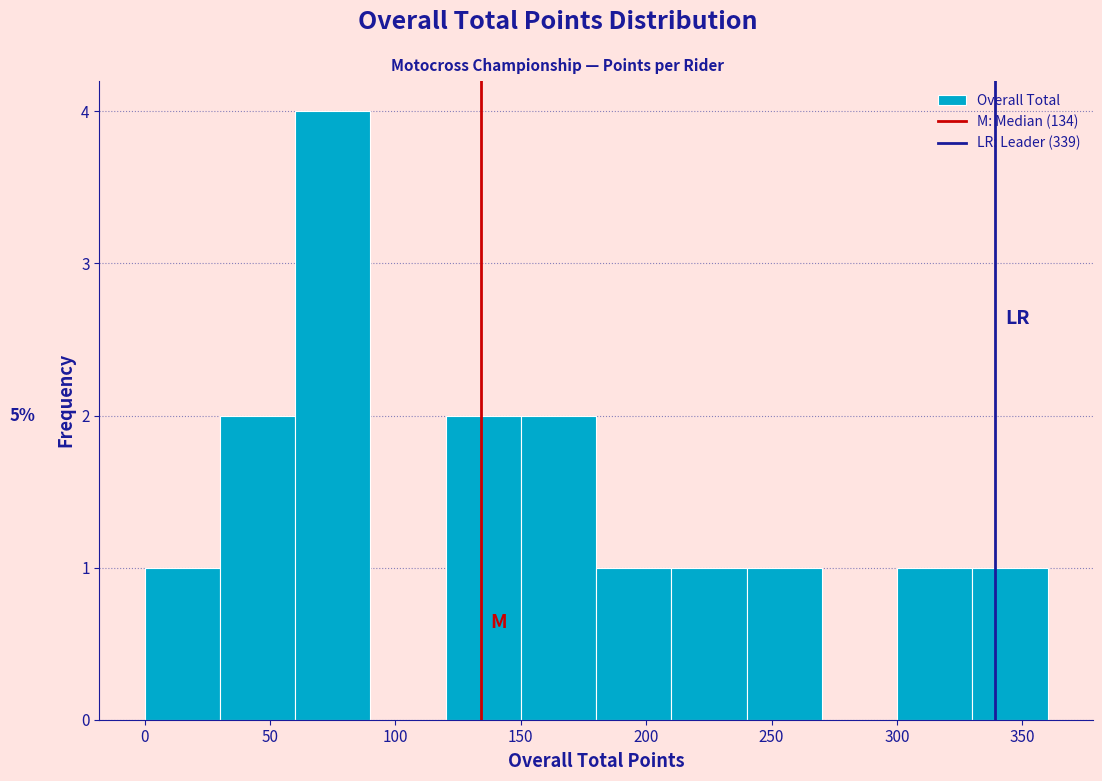

Over which range of the x-axis is the bar tallest?

60 to 90